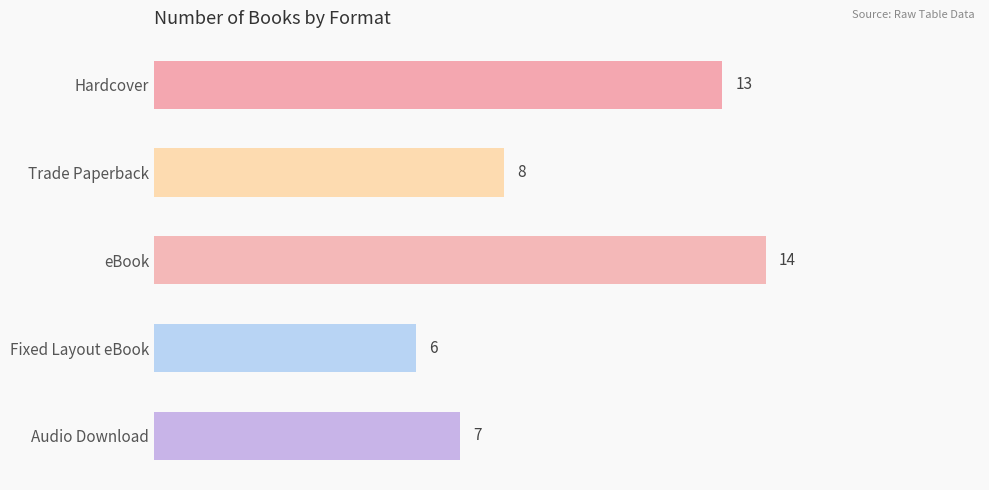

How many data points are less than 8?

2